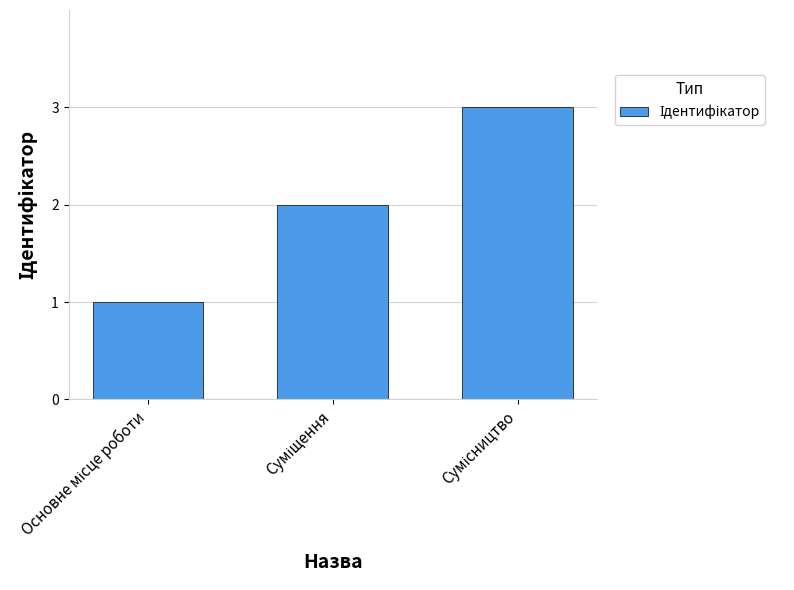

What is the value of the 1st bar from the left?

1